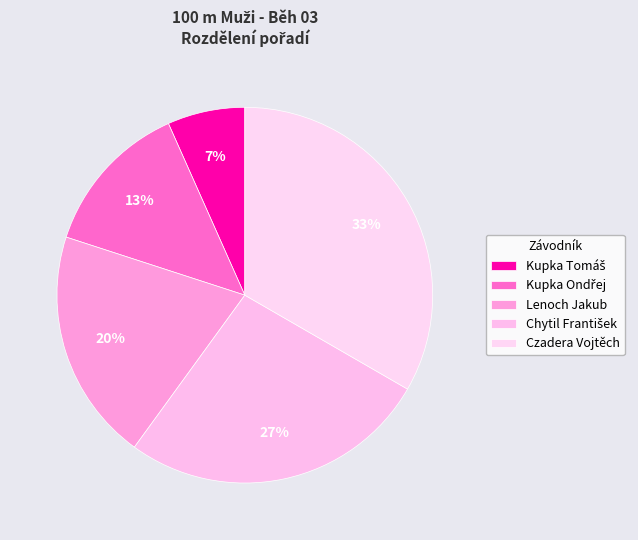

Which slice is the smallest?

Kupka Tomáš